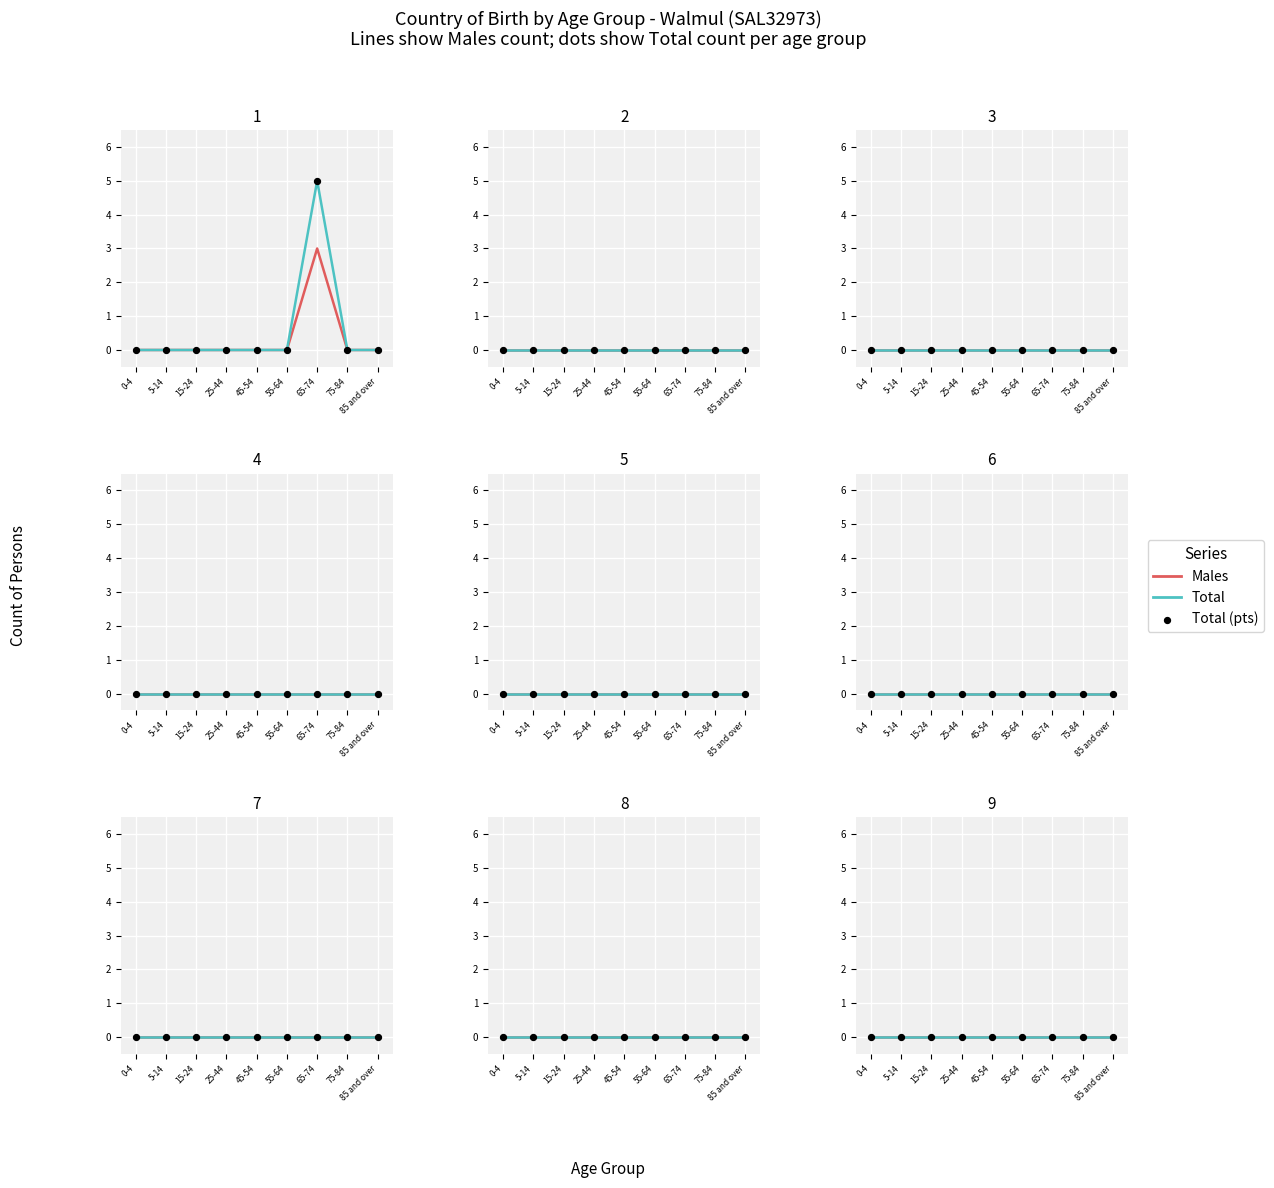

Which series contains the lowest Y value?

Males